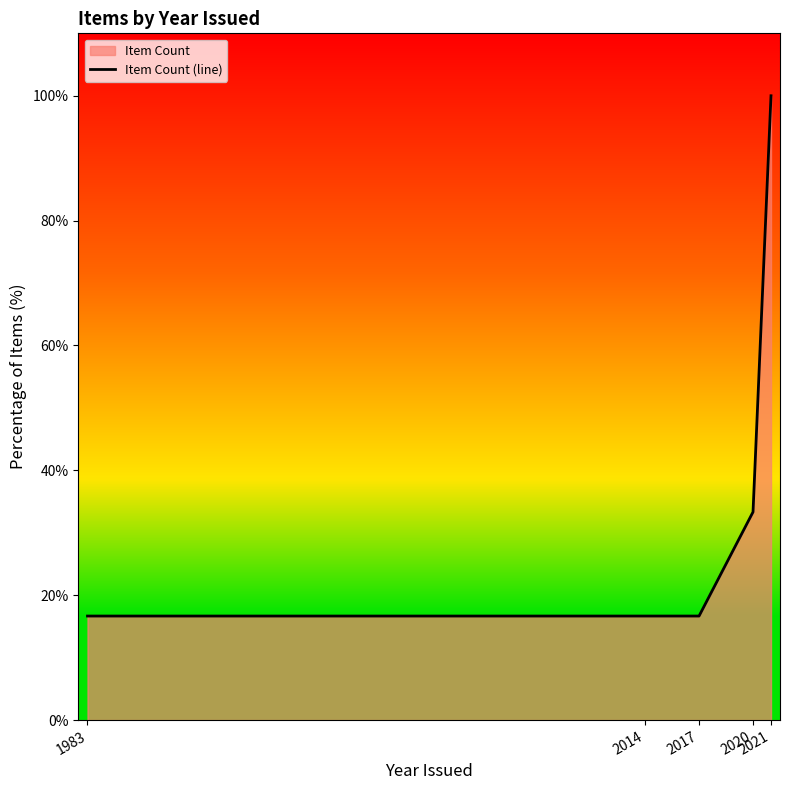

Reading left to right, list all the values displayed in this chart.

1983=16.7	2014=16.7	2017=16.7	2020=33.3	2021=100.0